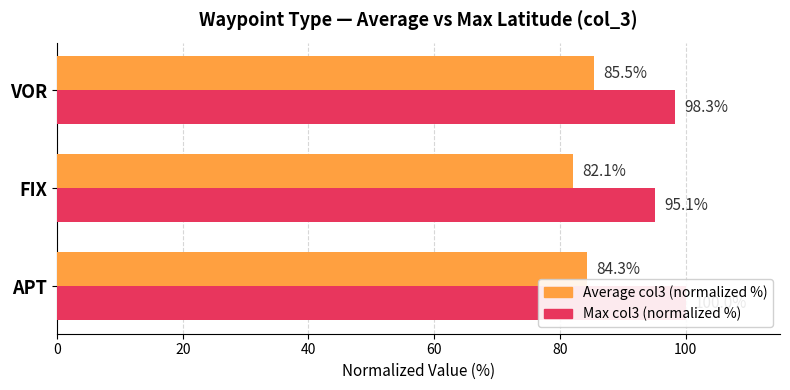

Count the number of data series in this chart.

2